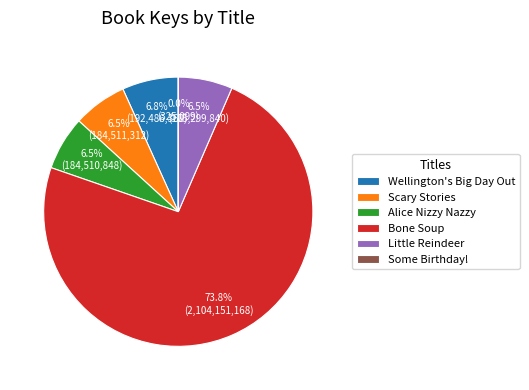

Which slice is the largest?

Bone Soup